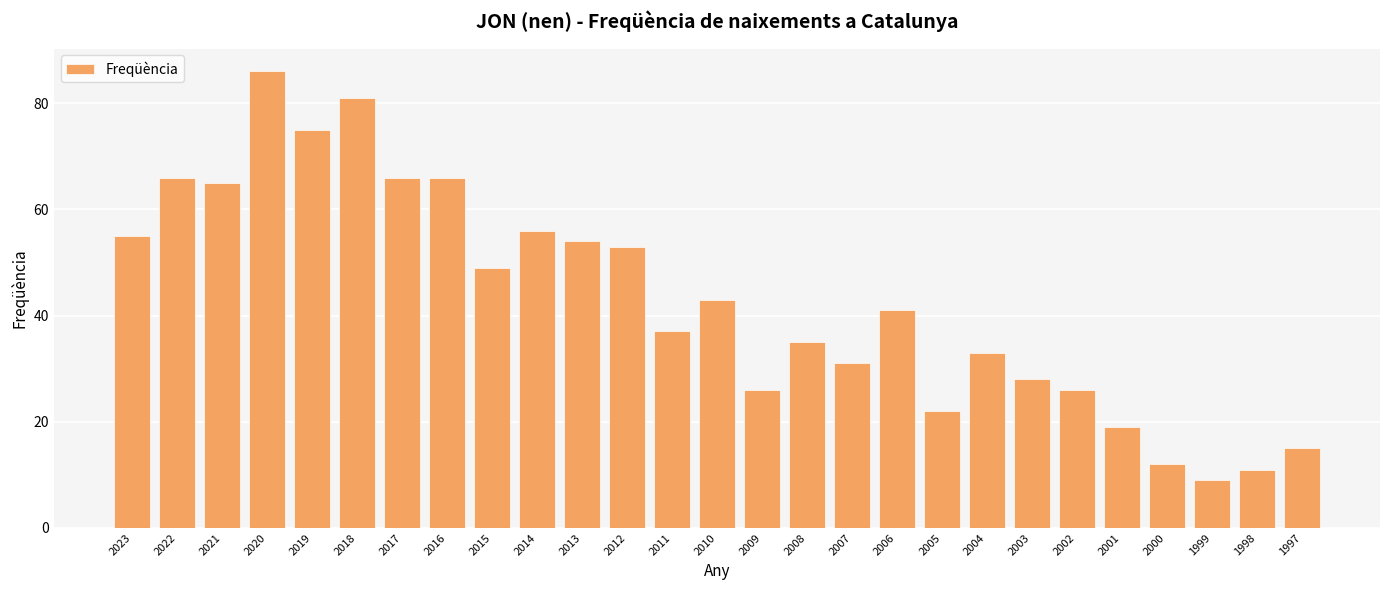

Where is the data nearest to the value 47?

2015